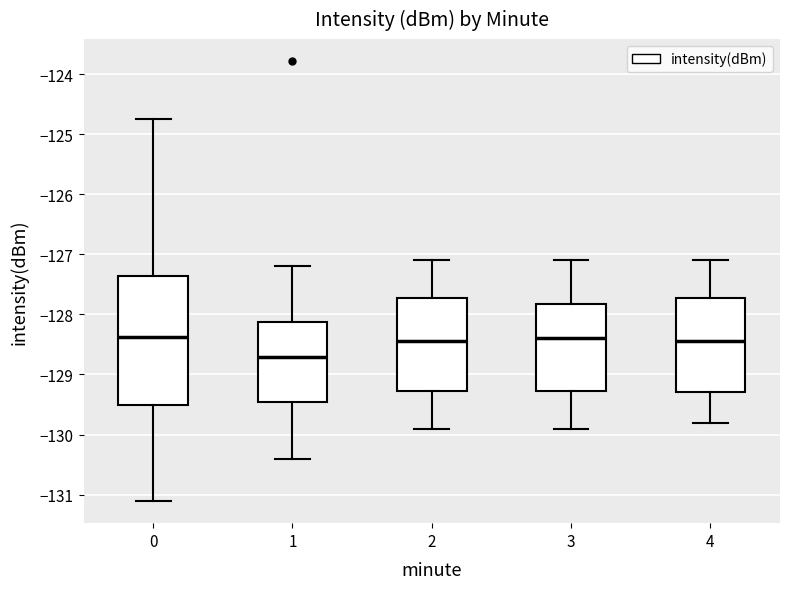

Reading left to right, read every box against the y-axis: the position of its median line, the range the box covers, and the ends of its whiskers. The values are not printed on the chart, so give them approximately, as read against the axis.

0: median -128.4, box -129.5 to -127.4, whiskers -131.1 to -124.7
1: median -128.7, box -129.5 to -128.1, whiskers -130.4 to -127.2
2: median -128.4, box -129.3 to -127.7, whiskers -129.9 to -127.1
3: median -128.4, box -129.3 to -127.8, whiskers -129.9 to -127.1
4: median -128.4, box -129.3 to -127.7, whiskers -129.8 to -127.1